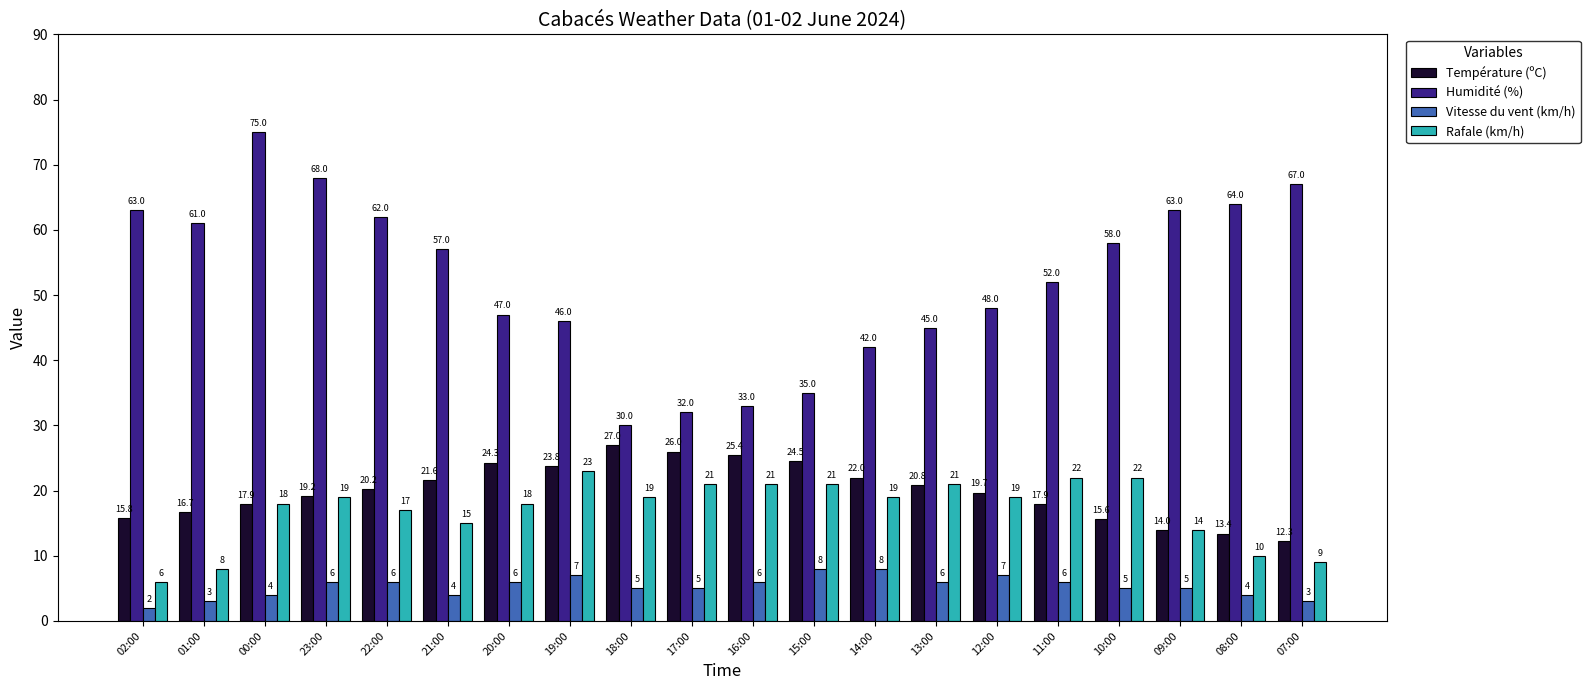

Reading left to right, extract all data points from this chart.

Température (ºC): 02:00=15.8	01:00=16.7	00:00=17.9	23:00=19.2	22:00=20.2	21:00=21.6	20:00=24.3	19:00=23.8	18:00=27.0	17:00=26.0	16:00=25.4	15:00=24.5	14:00=22.0	13:00=20.8	12:00=19.7	11:00=17.9	10:00=15.6	09:00=14.0	08:00=13.4	07:00=12.3
Humidité (%): 02:00=63.0	01:00=61.0	00:00=75.0	23:00=68.0	22:00=62.0	21:00=57.0	20:00=47.0	19:00=46.0	18:00=30.0	17:00=32.0	16:00=33.0	15:00=35.0	14:00=42.0	13:00=45.0	12:00=48.0	11:00=52.0	10:00=58.0	09:00=63.0	08:00=64.0	07:00=67.0
Vitesse du vent (km/h): 02:00=2.0	01:00=3.0	00:00=4.0	23:00=6.0	22:00=6.0	21:00=4.0	20:00=6.0	19:00=7.0	18:00=5.0	17:00=5.0	16:00=6.0	15:00=8.0	14:00=8.0	13:00=6.0	12:00=7.0	11:00=6.0	10:00=5.0	09:00=5.0	08:00=4.0	07:00=3.0
Rafale (km/h): 02:00=6.0	01:00=8.0	00:00=18.0	23:00=19.0	22:00=17.0	21:00=15.0	20:00=18.0	19:00=23.0	18:00=19.0	17:00=21.0	16:00=21.0	15:00=21.0	14:00=19.0	13:00=21.0	12:00=19.0	11:00=22.0	10:00=22.0	09:00=14.0	08:00=10.0	07:00=9.0